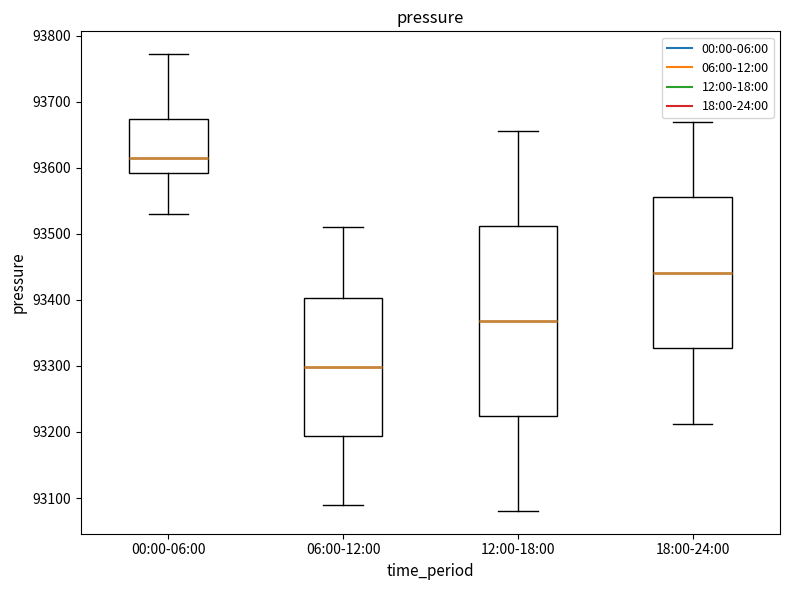

Where does the upper whisker of the box for 00:00-06:00 end on the y-axis? The values are not printed on the chart, so give them approximately, as read against the axis.

93770